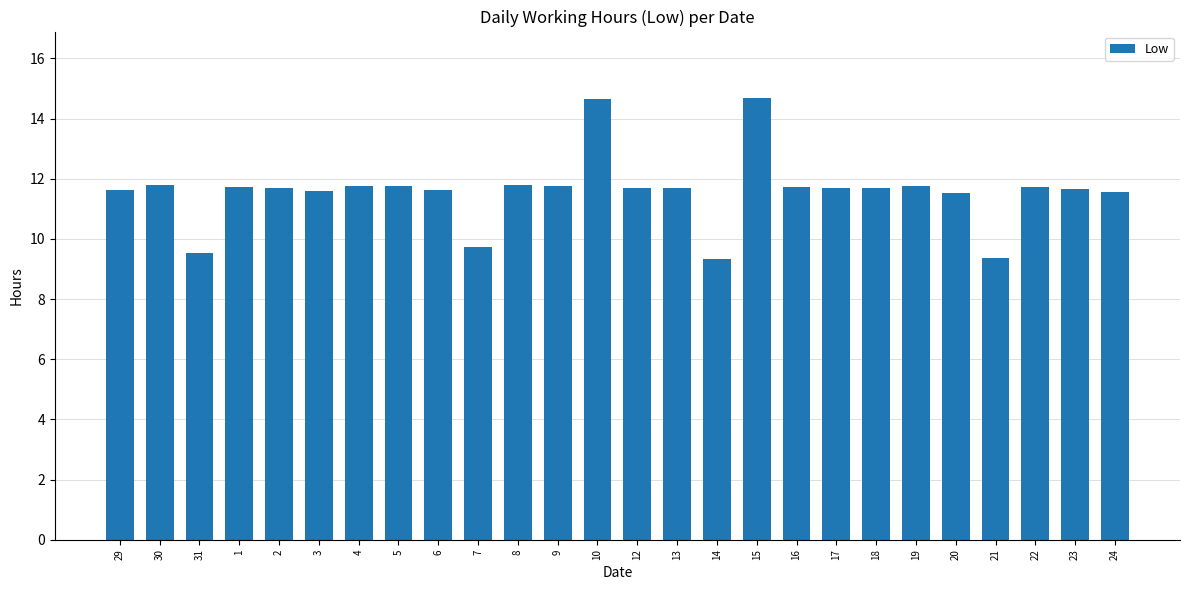

What is the difference between the second highest and second lowest values?

5.3